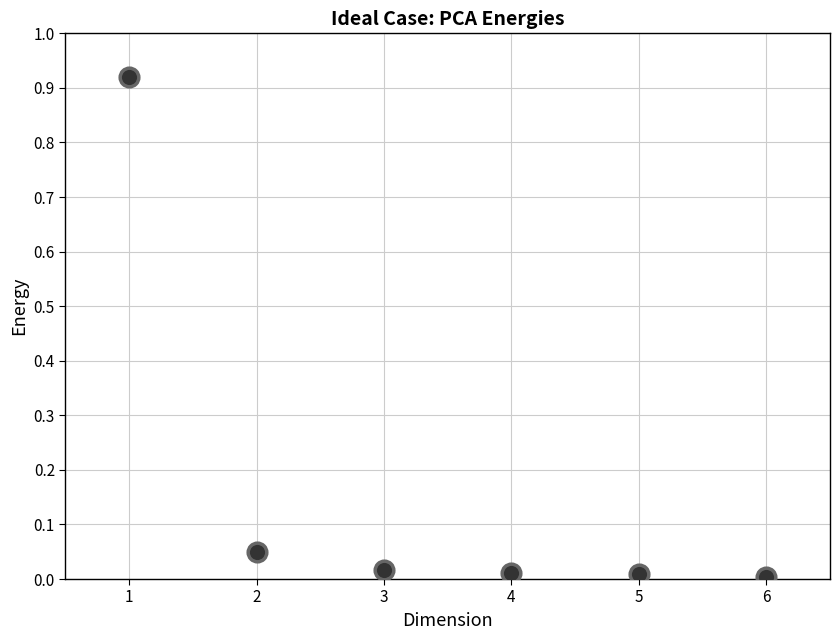

What is the range of X values (max minus min)?

5.0